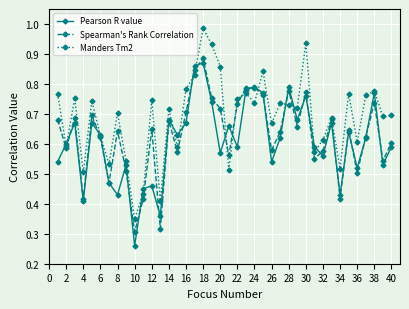

True or false: Pearson R value has more than 2 interior local peaks.

True